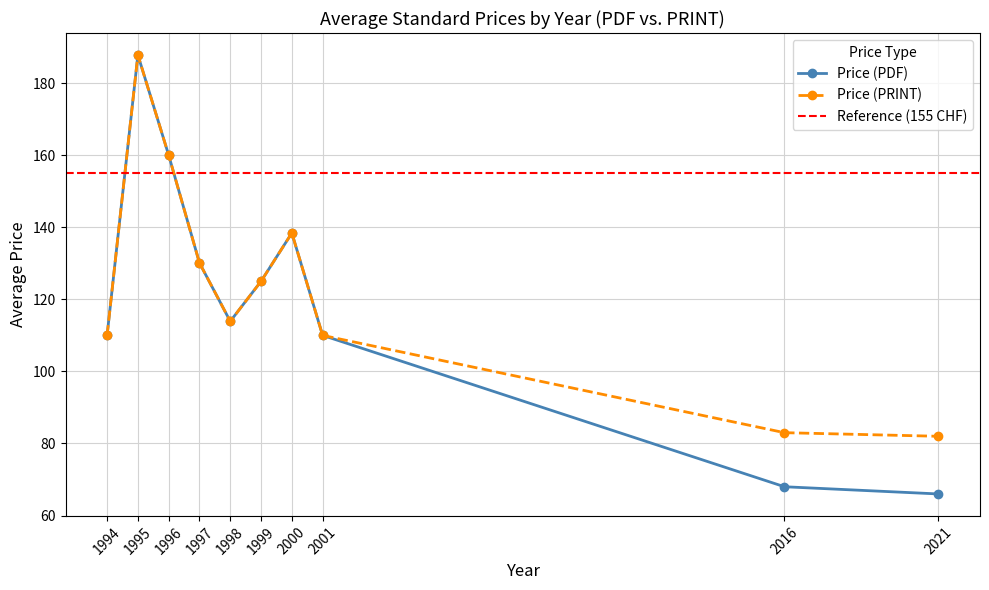

Is the value of Price (PRINT) at 1995 greater than the value of Price (PDF) at 2016?

Yes